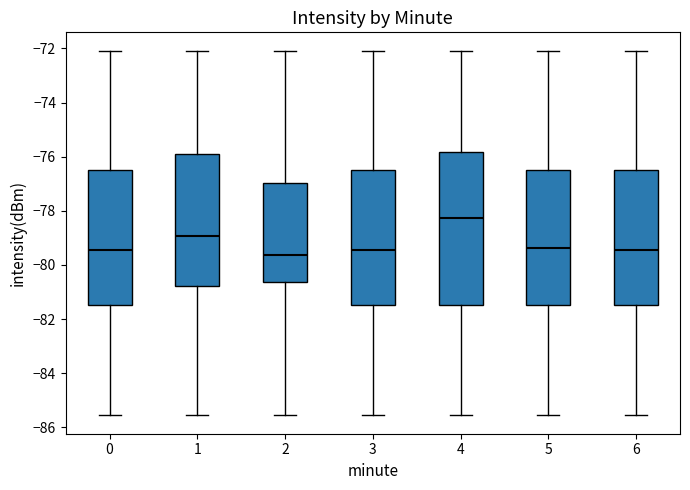

Reading left to right, transcribe this box plot: for each box, give where its median line is, the range the box spans, and where its two whiskers end, as read against the y-axis. The values are not printed on the chart, so give them approximately, as read against the axis.

0: median -79.4, box -81.4 to -76.6, whiskers -85.6 to -72.0
1: median -79.0, box -80.8 to -76.0, whiskers -85.6 to -72.0
2: median -79.6, box -80.6 to -77.0, whiskers -85.6 to -72.0
3: median -79.4, box -81.4 to -76.6, whiskers -85.6 to -72.0
4: median -78.2, box -81.4 to -75.8, whiskers -85.6 to -72.0
5: median -79.4, box -81.4 to -76.6, whiskers -85.6 to -72.0
6: median -79.4, box -81.4 to -76.6, whiskers -85.6 to -72.0